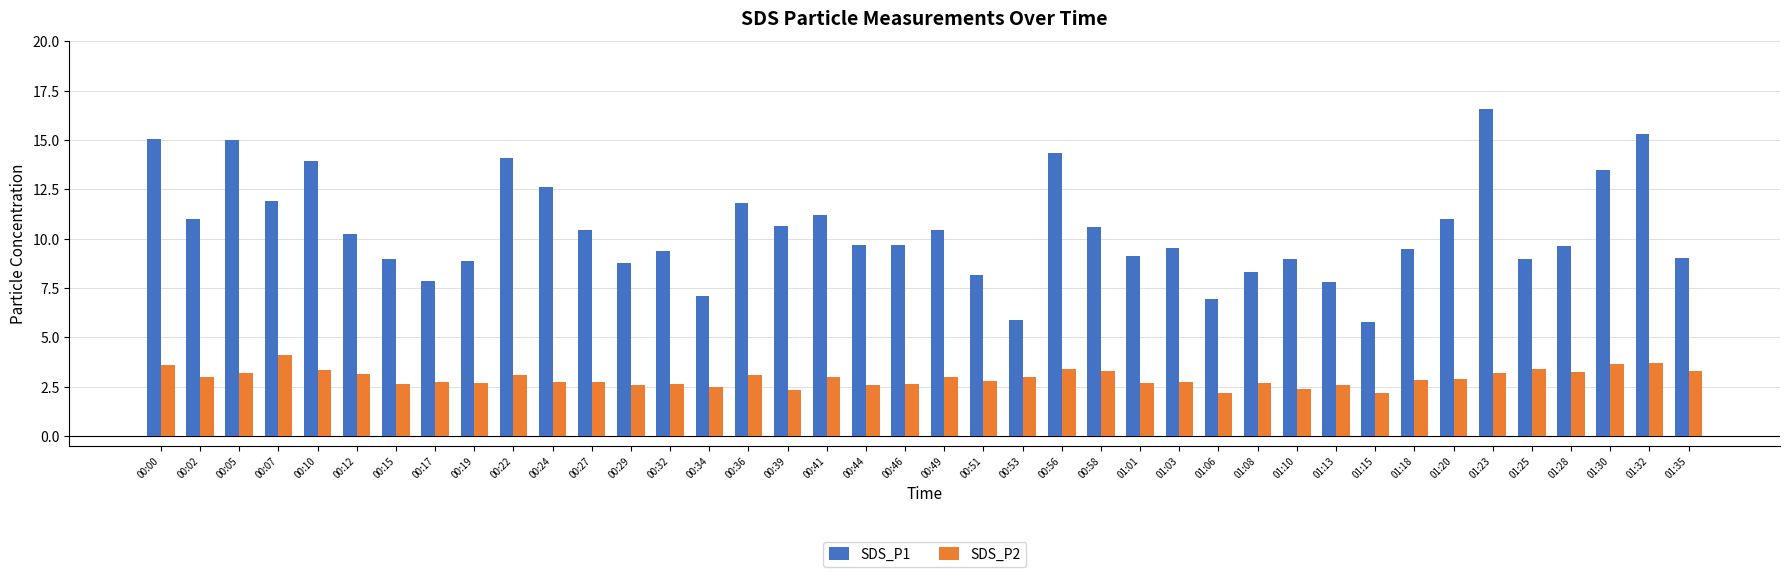

What is the value of the SDS_P1 bar at the 6th from the left?

10.2